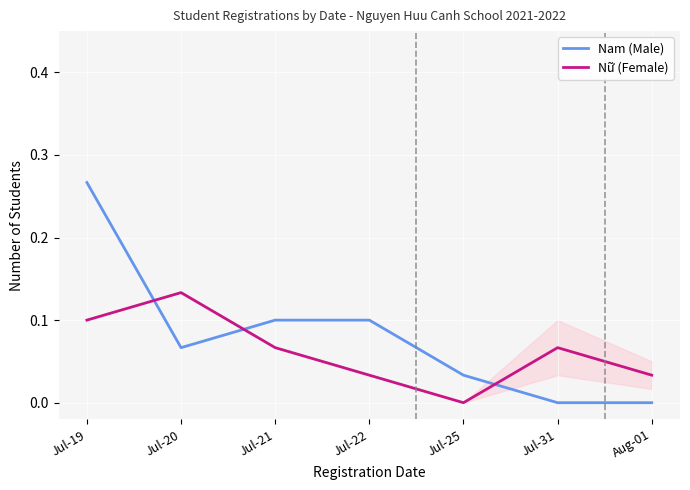

Is the value of Nữ (Female) at Jul-22 greater than the value of Nam (Male) at Aug-01?

Yes